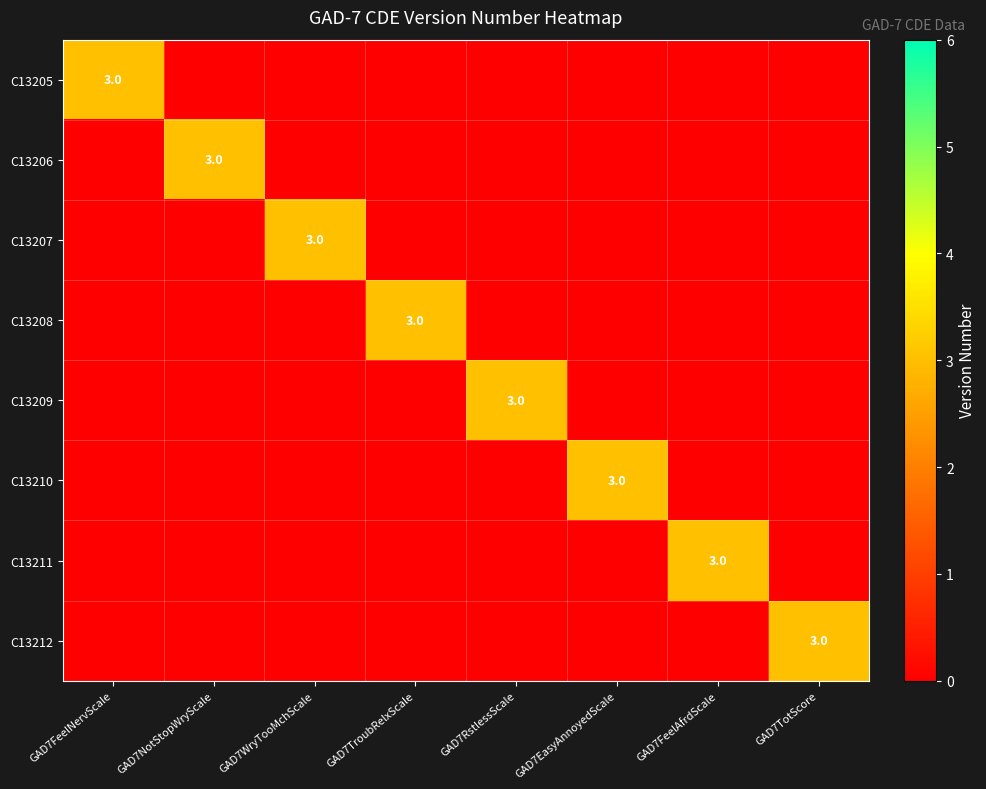

The C13211 series shows 3 at GAD7FeelAfrdScale. True or false?

True